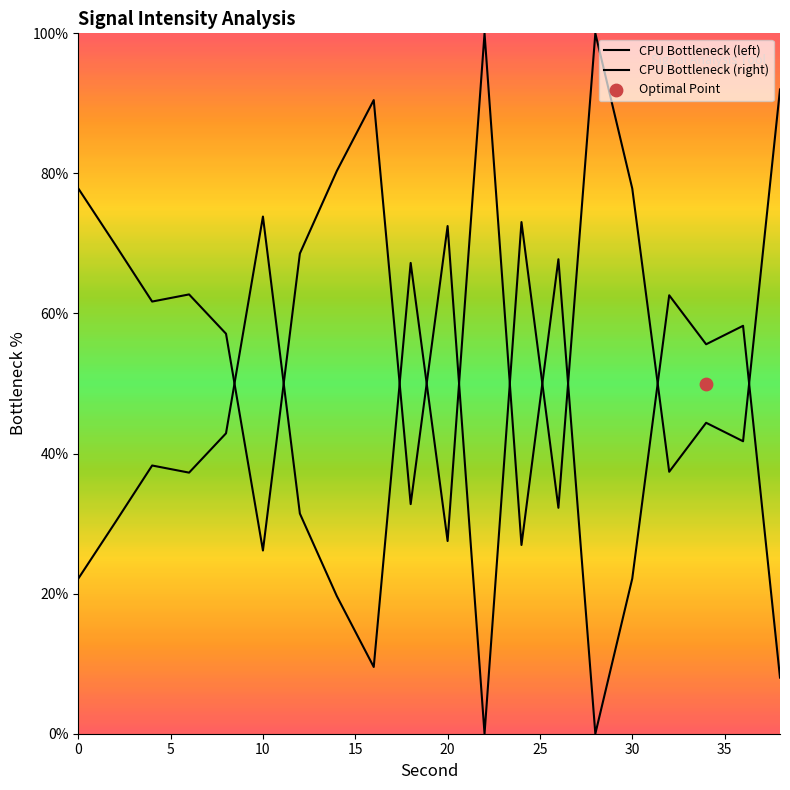

Which series contains the lowest Y value?

CPU Bottleneck (left)